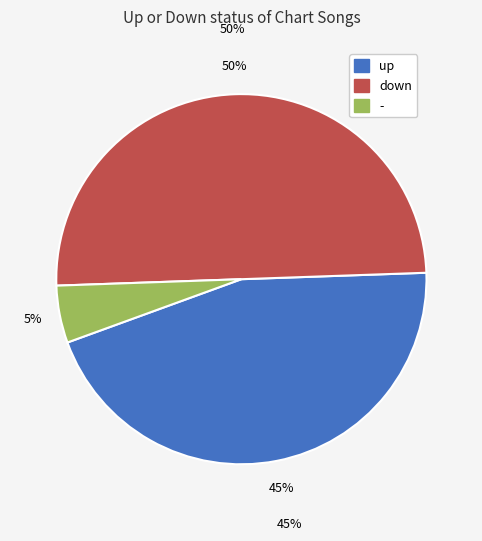

Approximately how many times larger is the value at - compared to up?

0.1